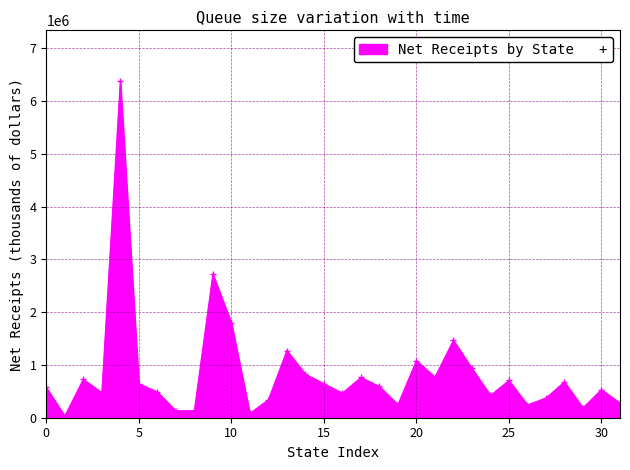

What is the difference between the maximum and minimum values?

6353331.3